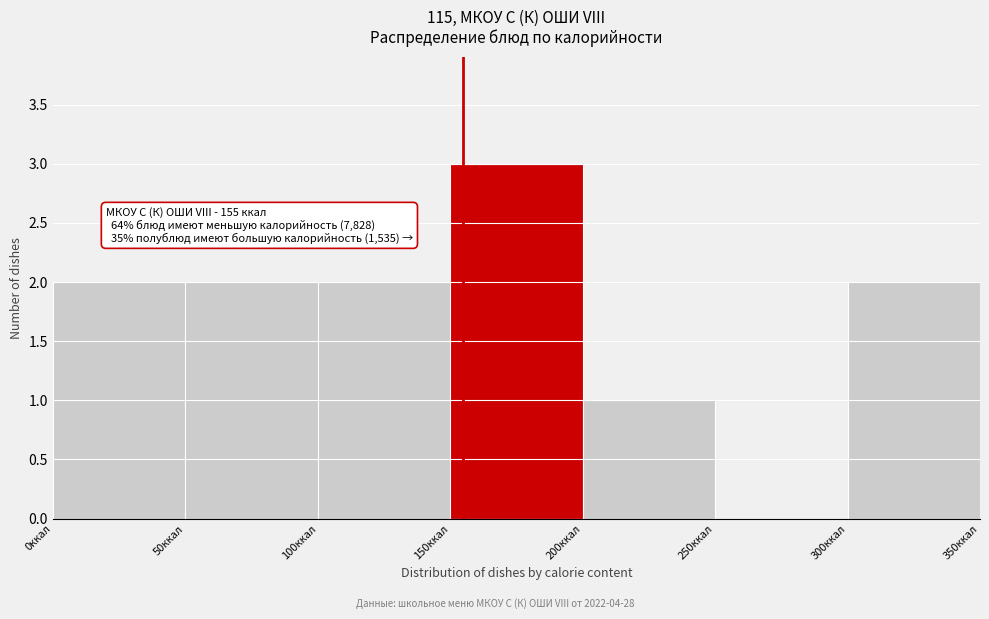

Which range on the x-axis has the tallest bar?

150 to 200